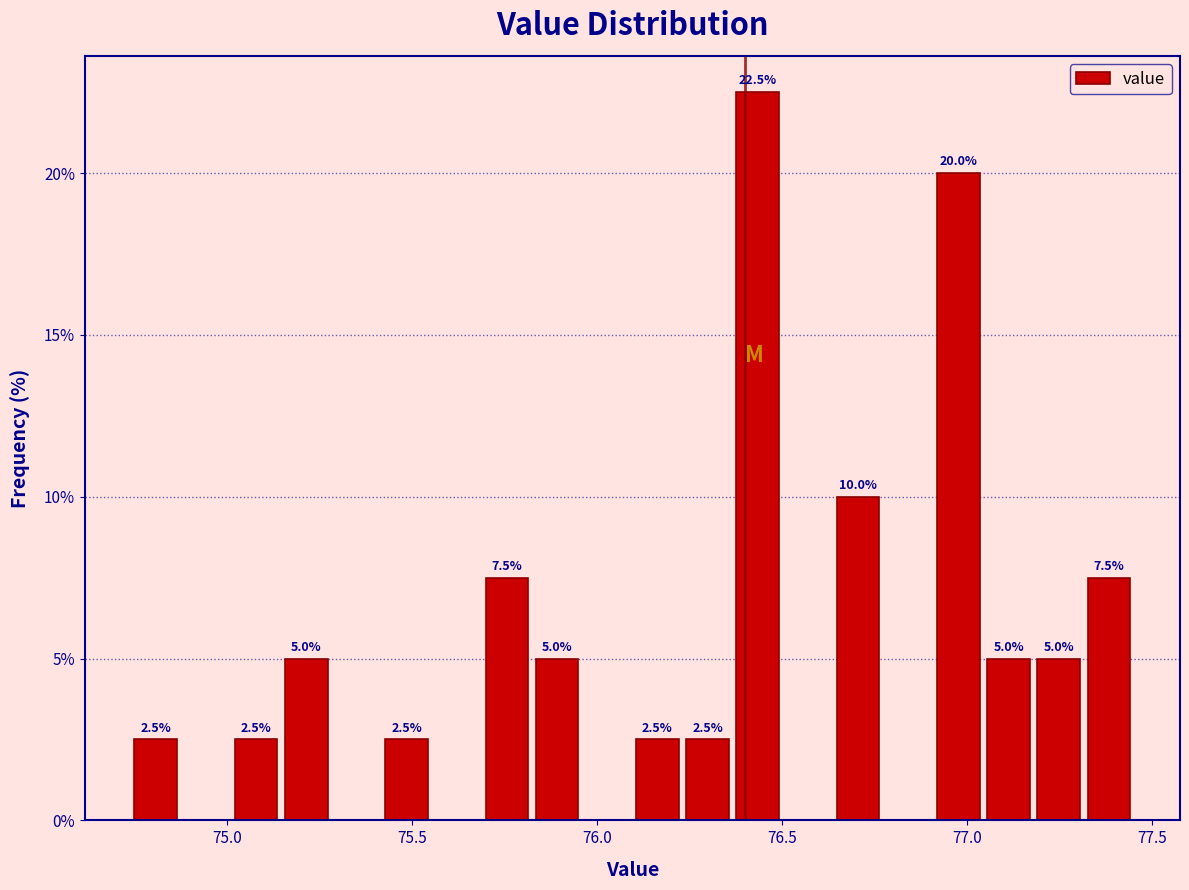

Read against the x-axis, roughly where is the centre of the tallest bar?

76.45